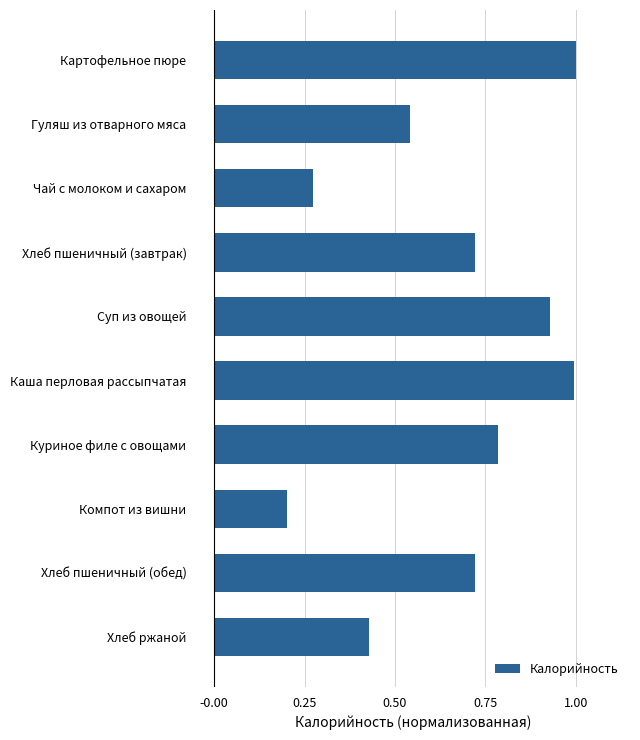

What is the label of the 9th bar from the top?

Хлеб пшеничный (обед)